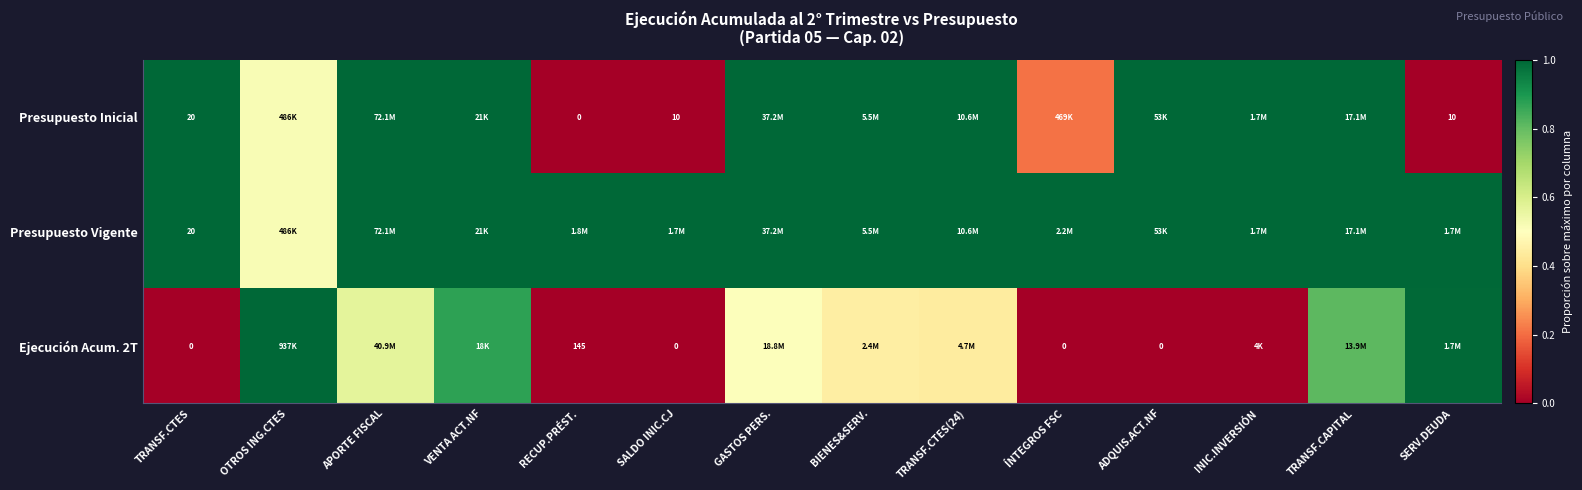

The Ejecución Acum. 2T series shows 0.6 at APORTE FISCAL. True or false?

True